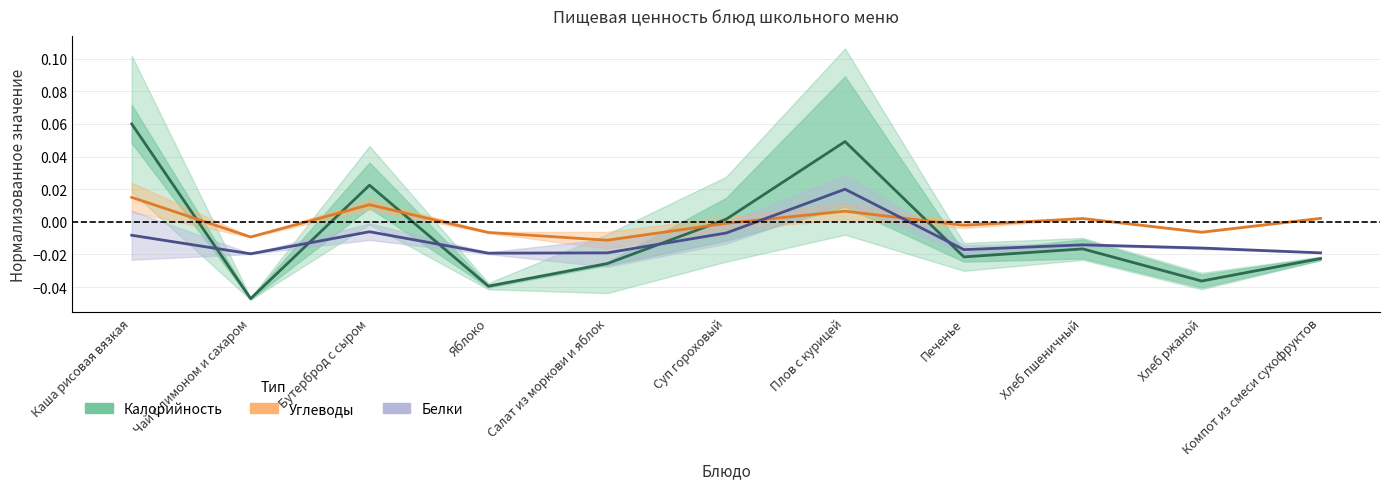

Reading left to right, what are all the values shown in this chart?

Калорийность: 0.1	-0.0	0.0	-0.0	-0.0	0.0	0.0	-0.0	-0.0	-0.0	-0.0
Углеводы: 0.0	-0.0	0.0	-0.0	-0.0	-0.0	0.0	-0.0	0.0	-0.0	0.0
Белки: -0.0	-0.0	-0.0	-0.0	-0.0	-0.0	0.0	-0.0	-0.0	-0.0	-0.0